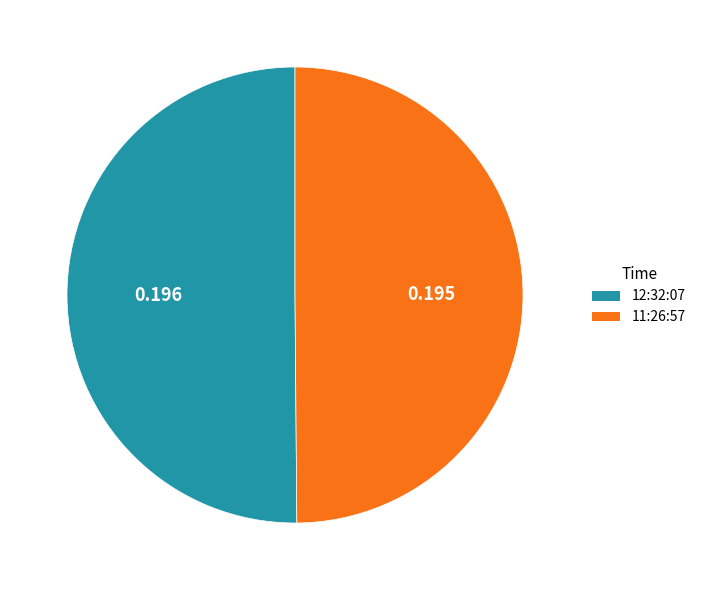

Combined, do 12:32:07 and 11:26:57 account for over 50%?

Yes